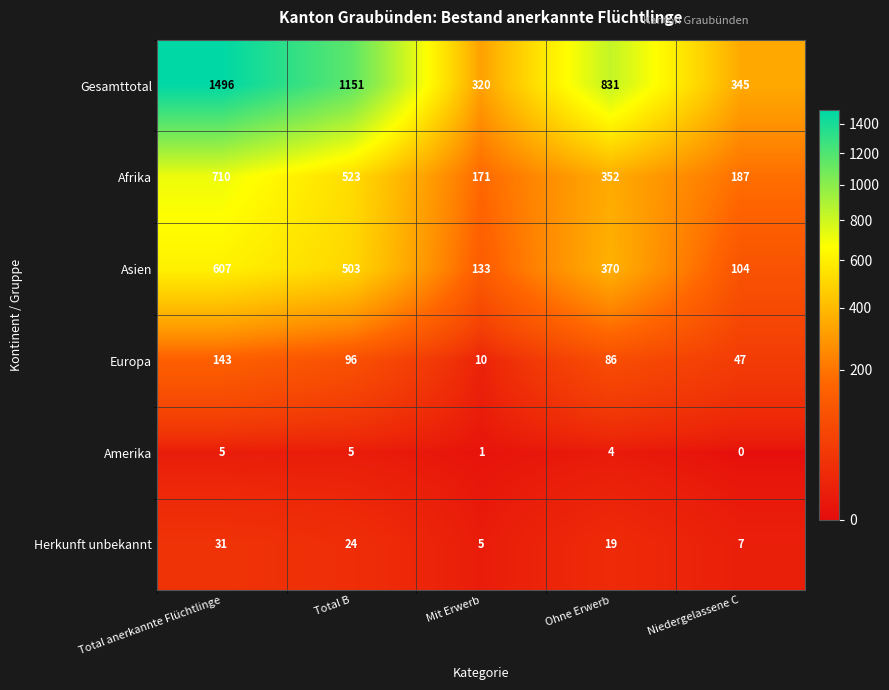

What is the difference between the second highest and second lowest values in the Amerika series?

4